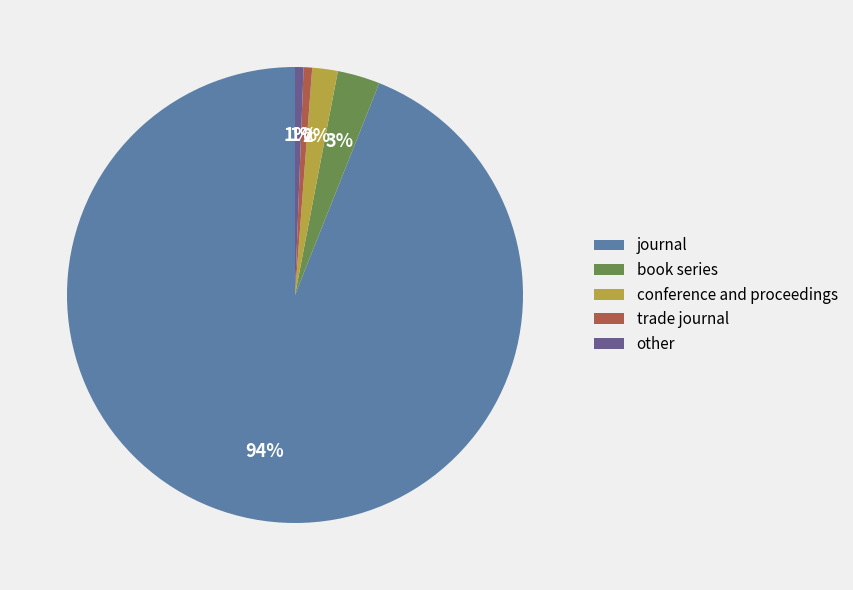

True or false: other accounts for 6% of the total.

False